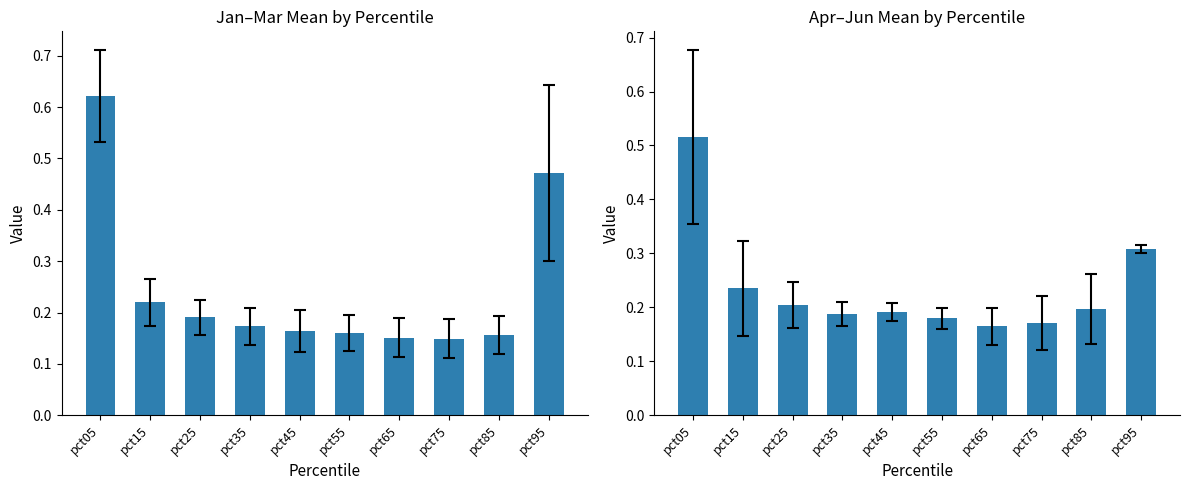

Reading left to right, transcribe all the data shown in this chart.

Jan-Mar Mean: pct05=0.6	pct15=0.2	pct25=0.2	pct35=0.2	pct45=0.2	pct55=0.2	pct65=0.2	pct75=0.1	pct85=0.2	pct95=0.5
Apr-Jun Mean: pct05=0.5	pct15=0.2	pct25=0.2	pct35=0.2	pct45=0.2	pct55=0.2	pct65=0.2	pct75=0.2	pct85=0.2	pct95=0.3